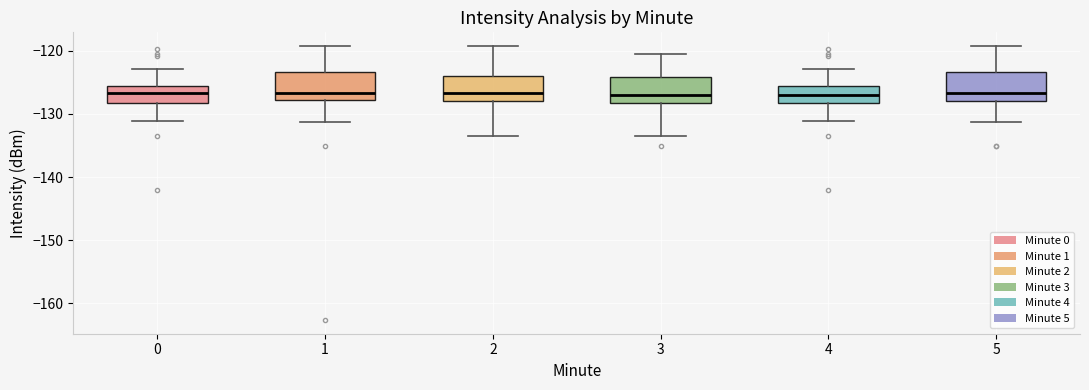

Reading left to right, read every box against the y-axis: the position of its median line, the range the box covers, and the ends of its whiskers. The values are not printed on the chart, so give them approximately, as read against the axis.

0: median -127, box -128 to -126, whiskers -131 to -123
1: median -127, box -128 to -123, whiskers -131 to -119
2: median -127, box -128 to -124, whiskers -134 to -119
3: median -127, box -128 to -124, whiskers -134 to -121
4: median -127, box -128 to -126, whiskers -131 to -123
5: median -127, box -128 to -123, whiskers -131 to -119